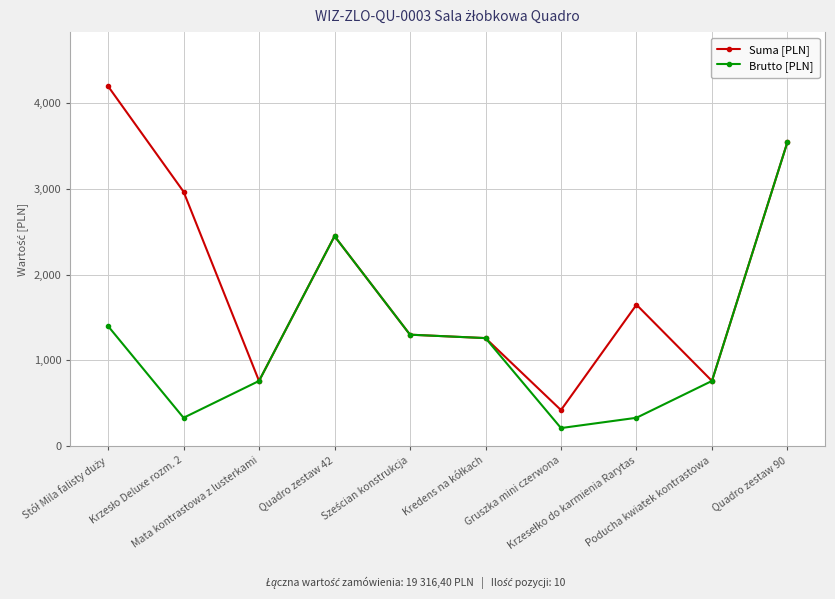

What is the value of the Suma [PLN] point at the 8th from the left?

1649.5